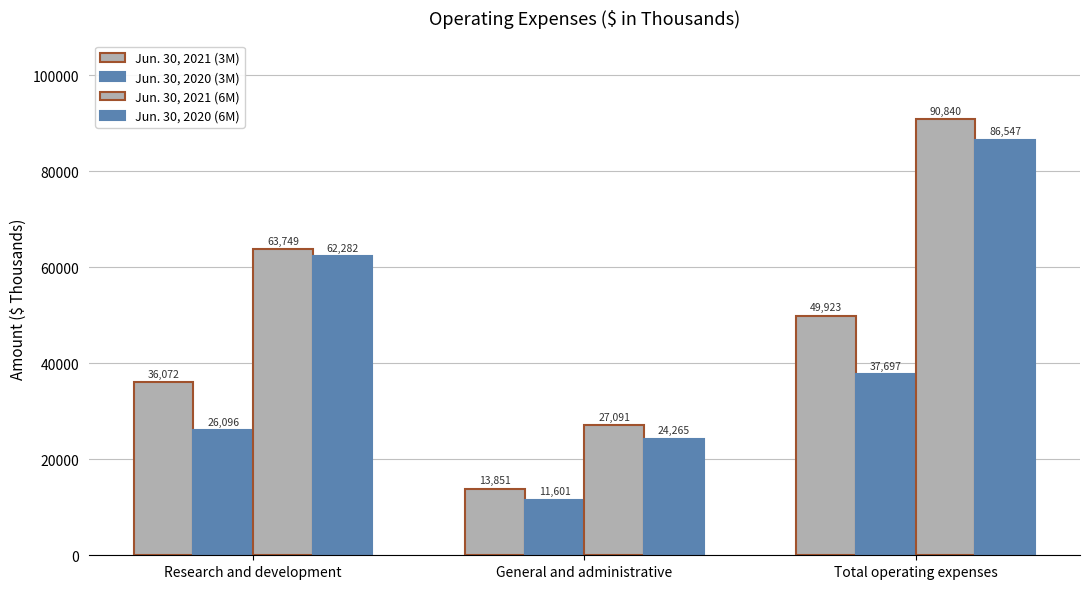

How many groups of bars are there?

3